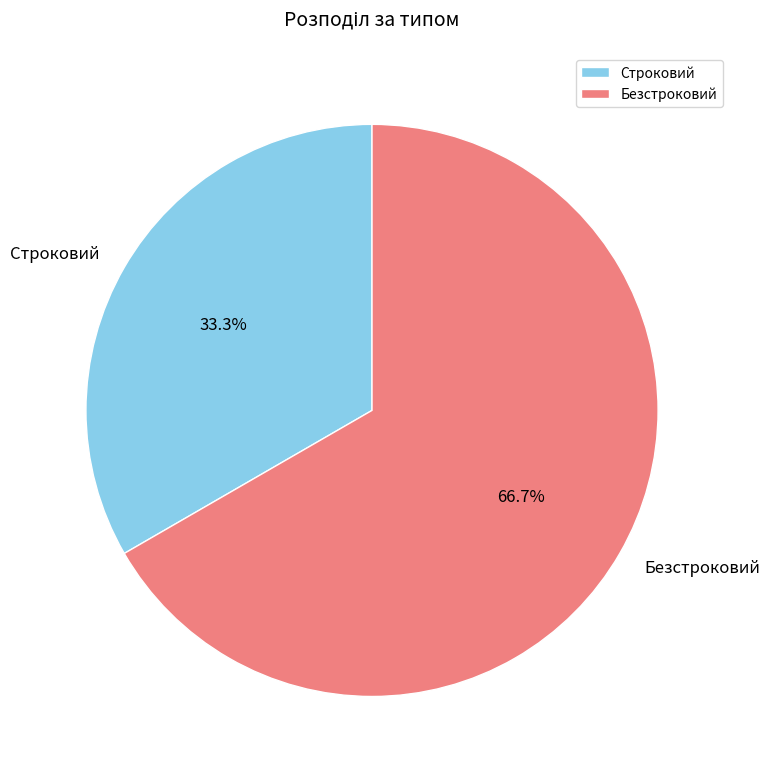

Which category has the smallest portion of the pie?

Строковий